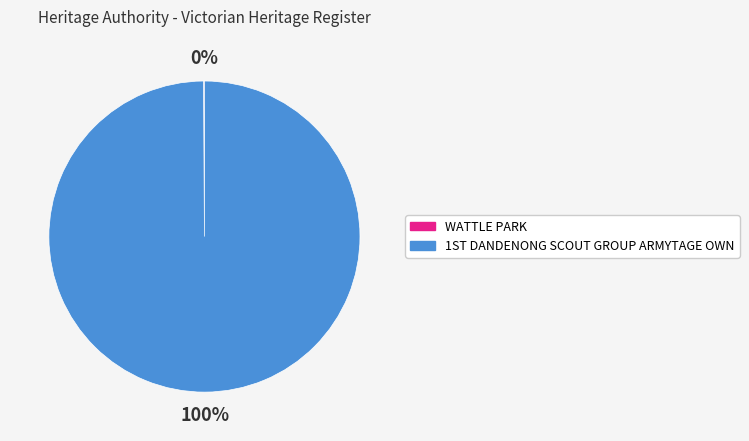

Which category has the biggest portion of the pie?

1ST DANDENONG SCOUT GROUP ARMYTAGE OWN